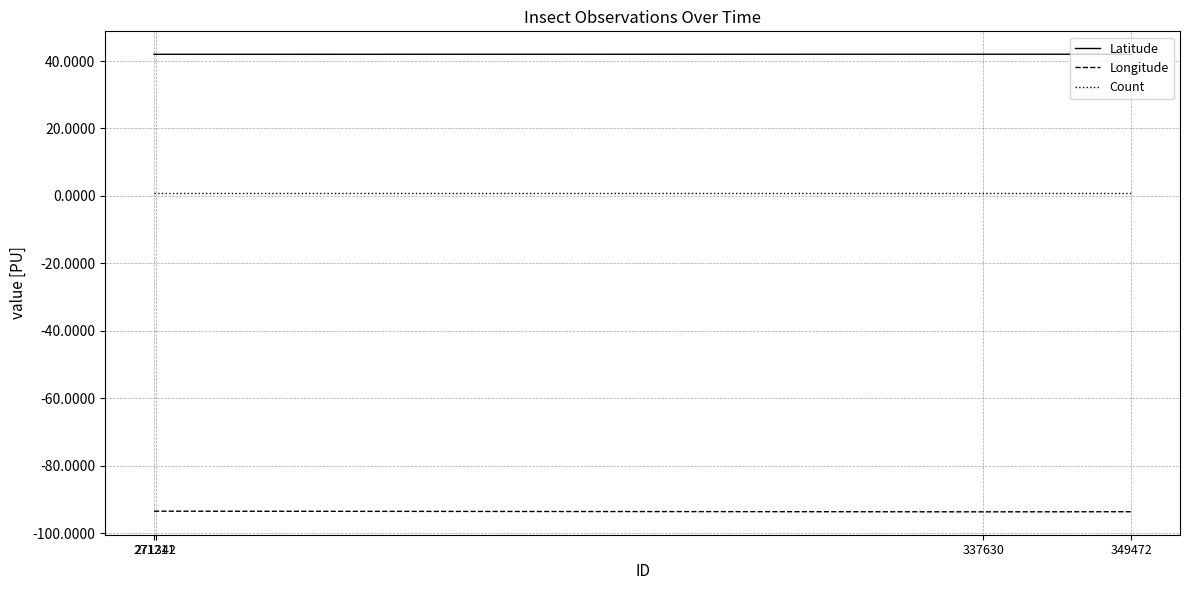

List the series in order of their overall mean, lowest first.

Longitude, Count, Latitude